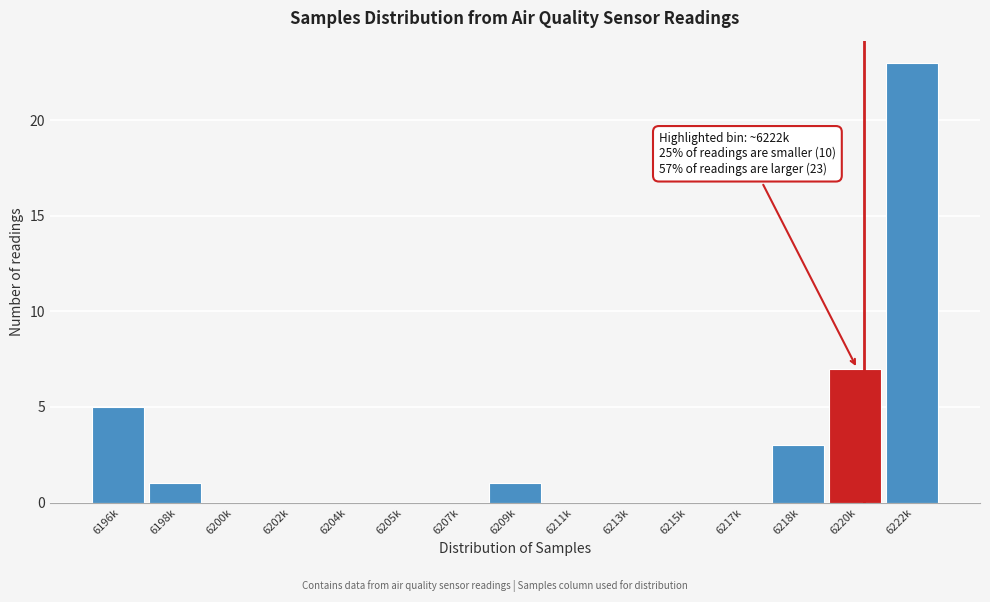

Reading left to right, list all the values displayed in this chart.

6196k=5	6198k=1	6200k=0	6202k=0	6204k=0	6205k=0	6207k=0	6209k=1	6211k=0	6213k=0	6215k=0	6217k=0	6218k=3	6220k=7	6222k=23